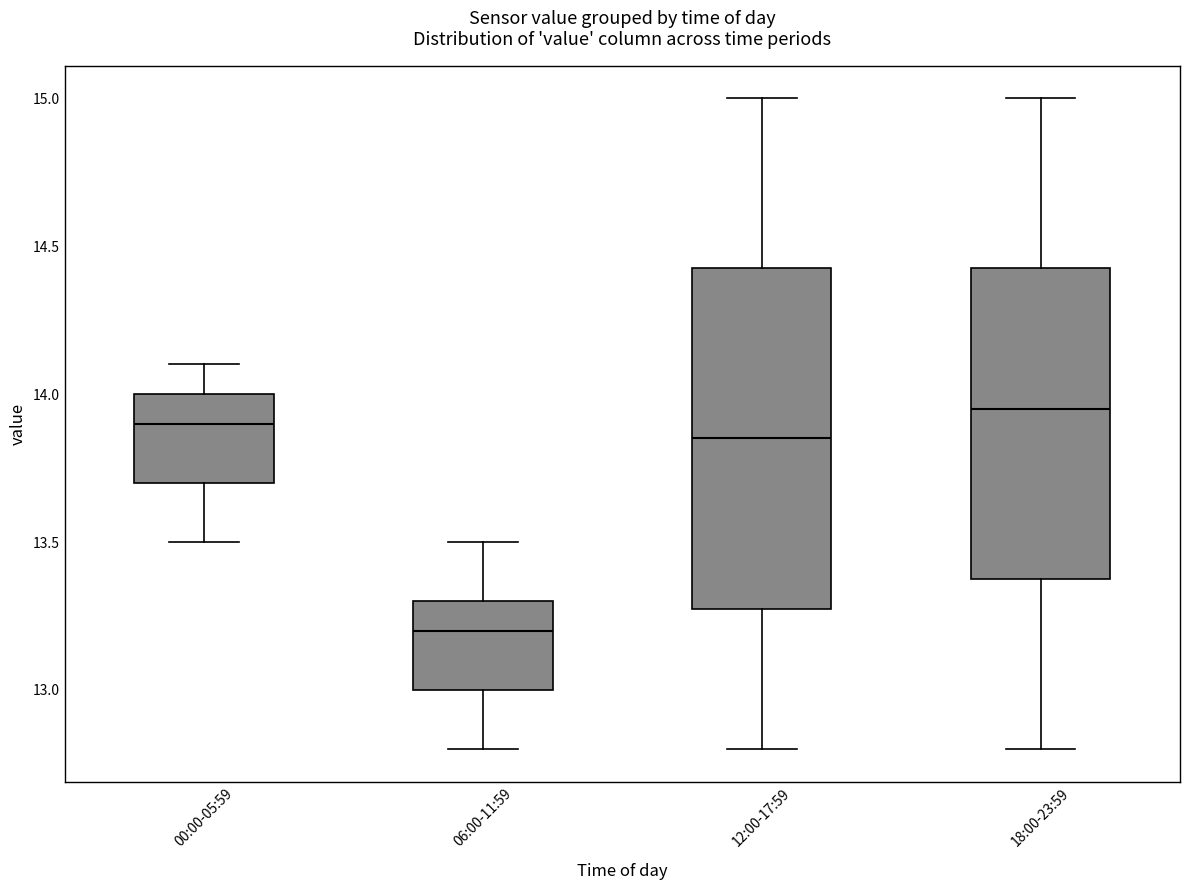

Reading left to right, read every box against the y-axis: the position of its median line, the range the box covers, and the ends of its whiskers. The values are not printed on the chart, so give them approximately, as read against the axis.

00:00-05:59: median 13.90, box 13.70 to 14.00, whiskers 13.50 to 14.10
06:00-11:59: median 13.20, box 13.00 to 13.30, whiskers 12.80 to 13.50
12:00-17:59: median 13.85, box 13.30 to 14.45, whiskers 12.80 to 15.00
18:00-23:59: median 13.95, box 13.40 to 14.45, whiskers 12.80 to 15.00